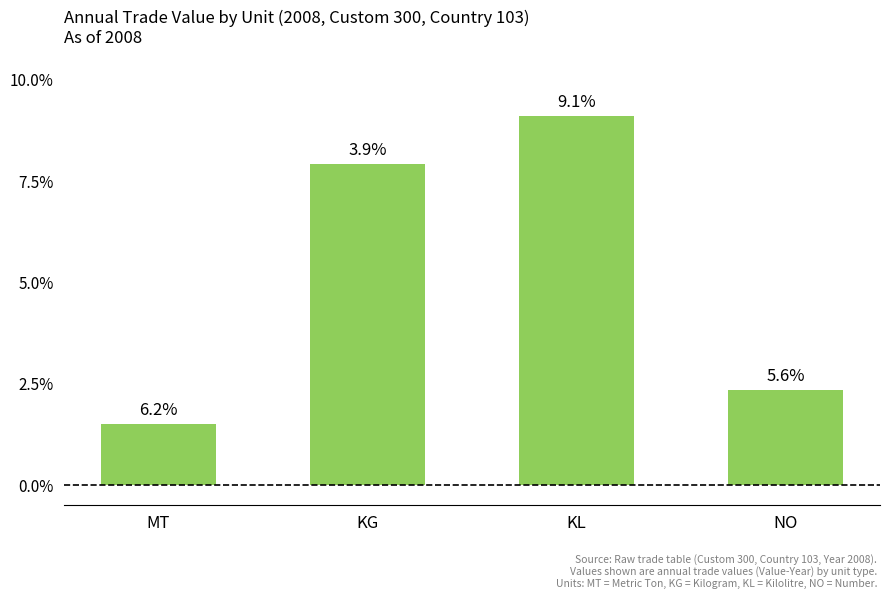

The chart shows a value of 2.1 at MT. True or false?

False